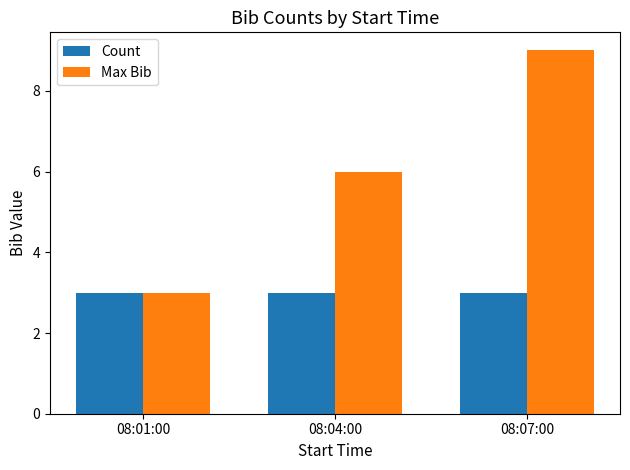

What is the spread (max minus min) of values at 08:07:00?

6